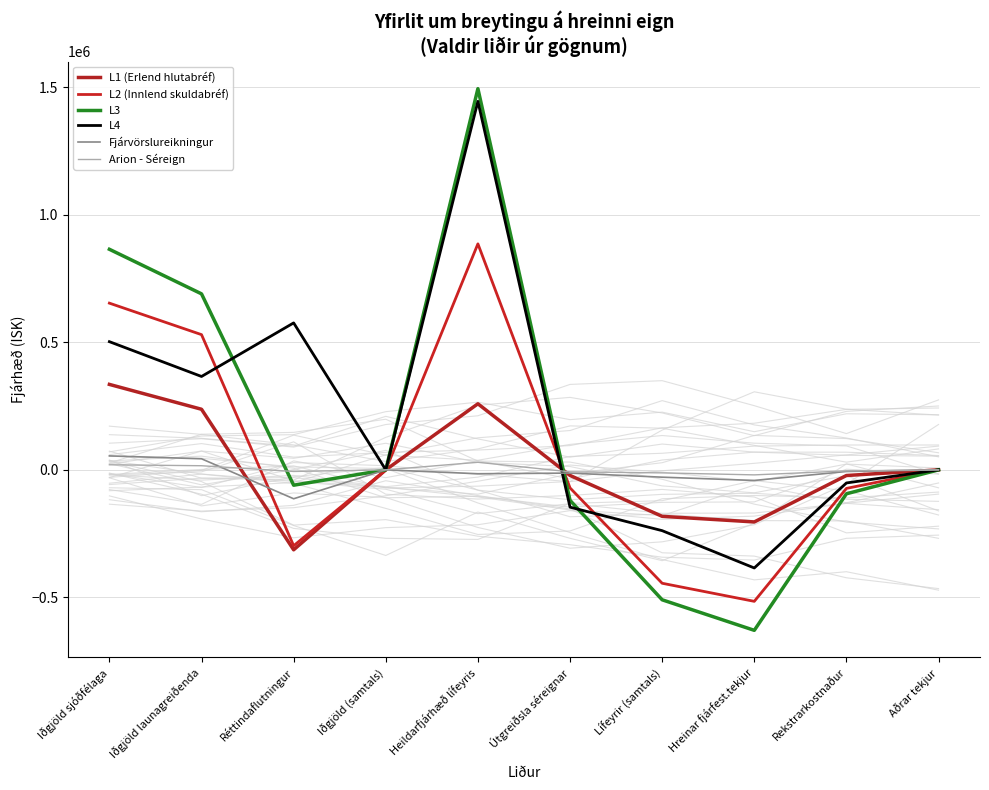

Rank the series at Útgreiðsla séreignar from lowest to highest value.

L4, L3, L2 (Innlend skuldabréf), L1 (Erlend hlutabréf), Fjárvörslureikningur, Arion - Séreign